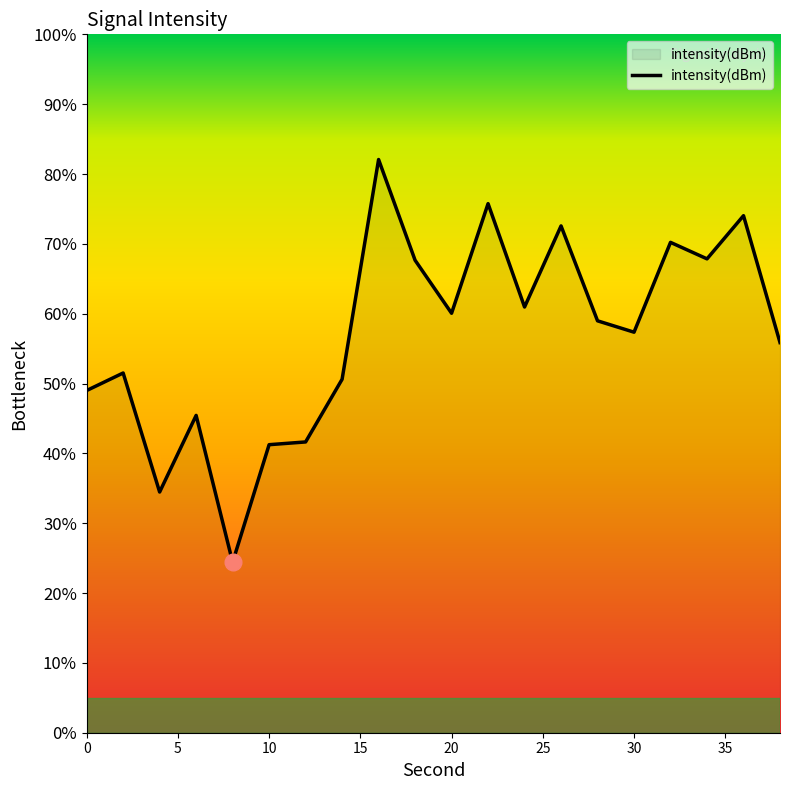

How many lines are shown in the chart?

1